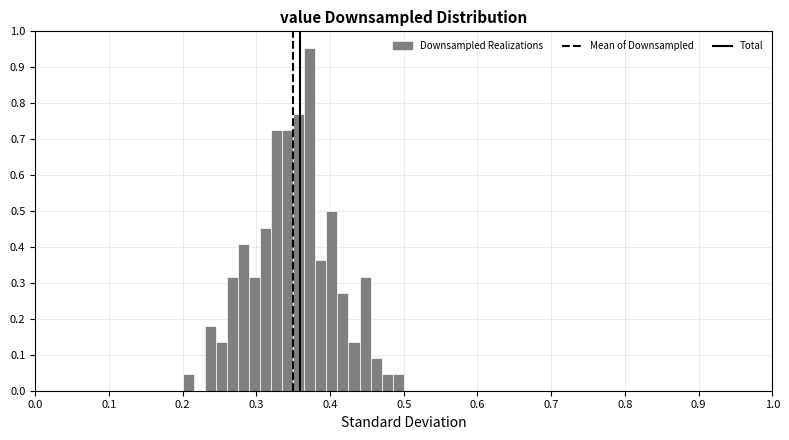

Read against the x-axis, roughly where is the centre of the tallest bar?

0.37